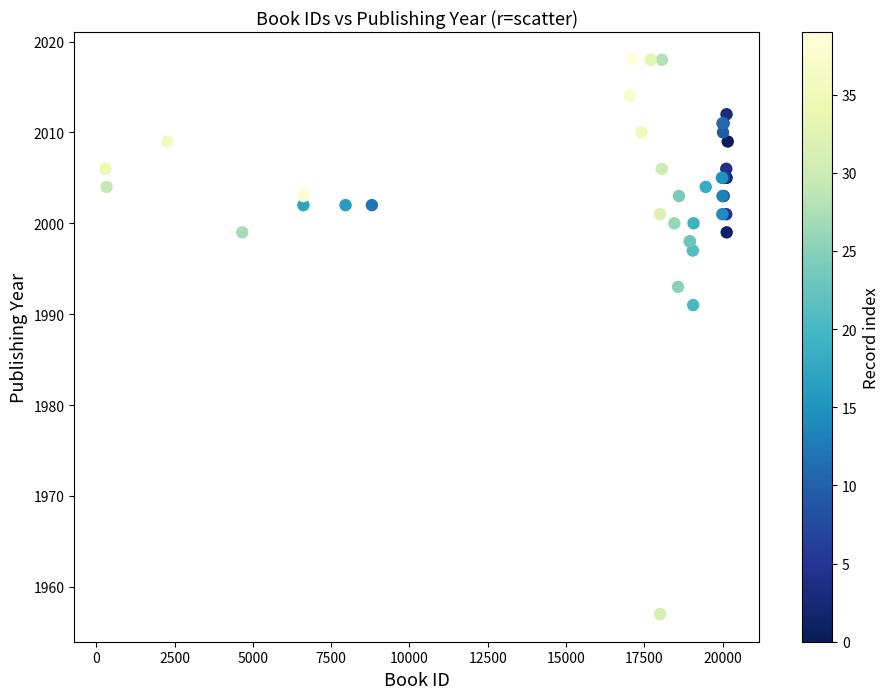

What Y value in the scatter plot is closest to 1987?

1991